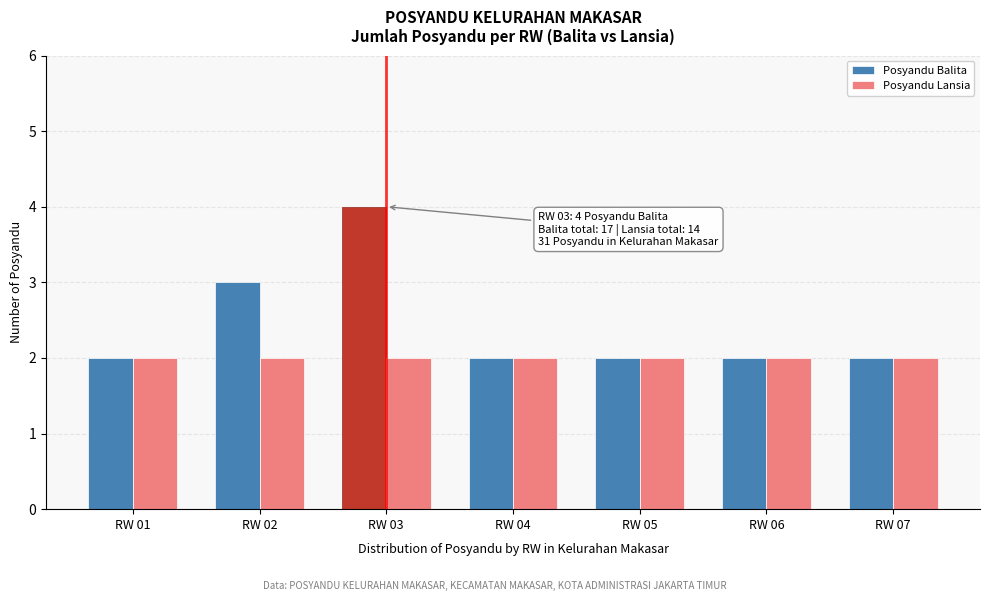

Reading left to right, list all the values displayed in this chart.

Posyandu Balita: RW 01=2	RW 02=3	RW 03=4	RW 04=2	RW 05=2	RW 06=2	RW 07=2
Posyandu Lansia: RW 01=2	RW 02=2	RW 03=2	RW 04=2	RW 05=2	RW 06=2	RW 07=2